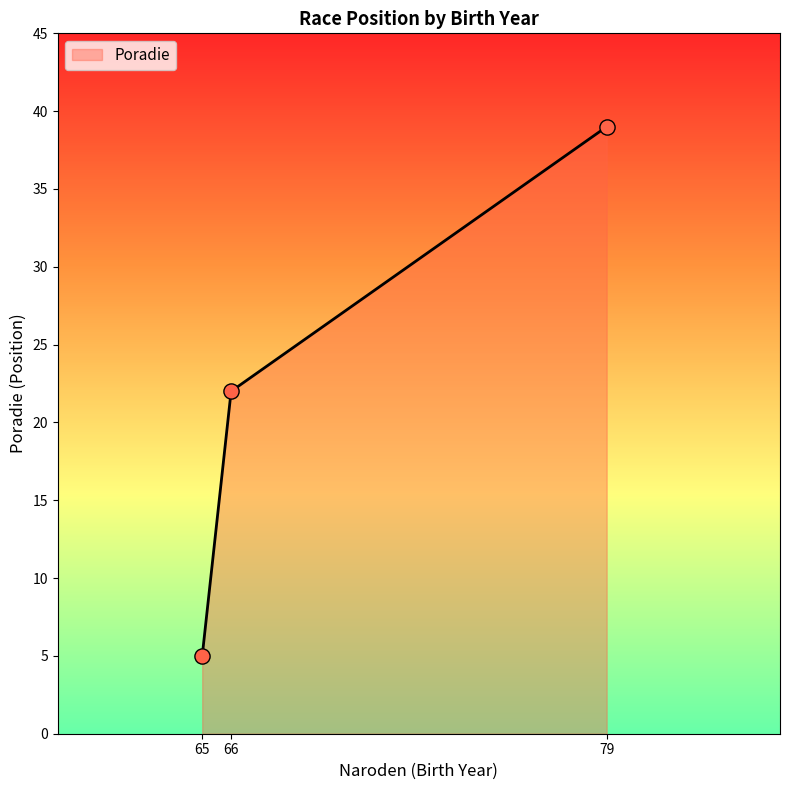

What is the ratio of the value at 65 to the value at 66?

0.2